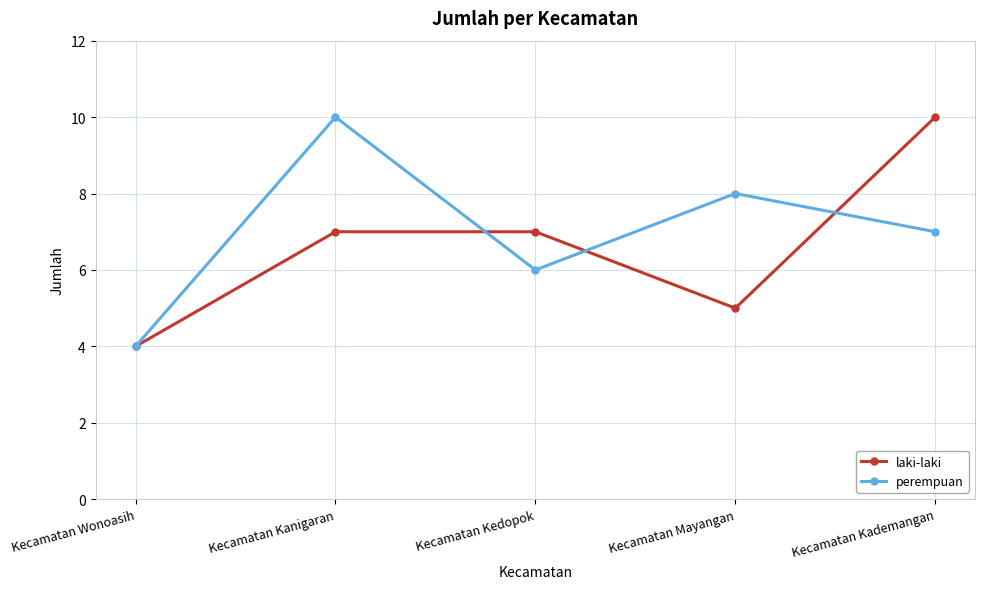

What is the highest value of the laki-laki series?

10